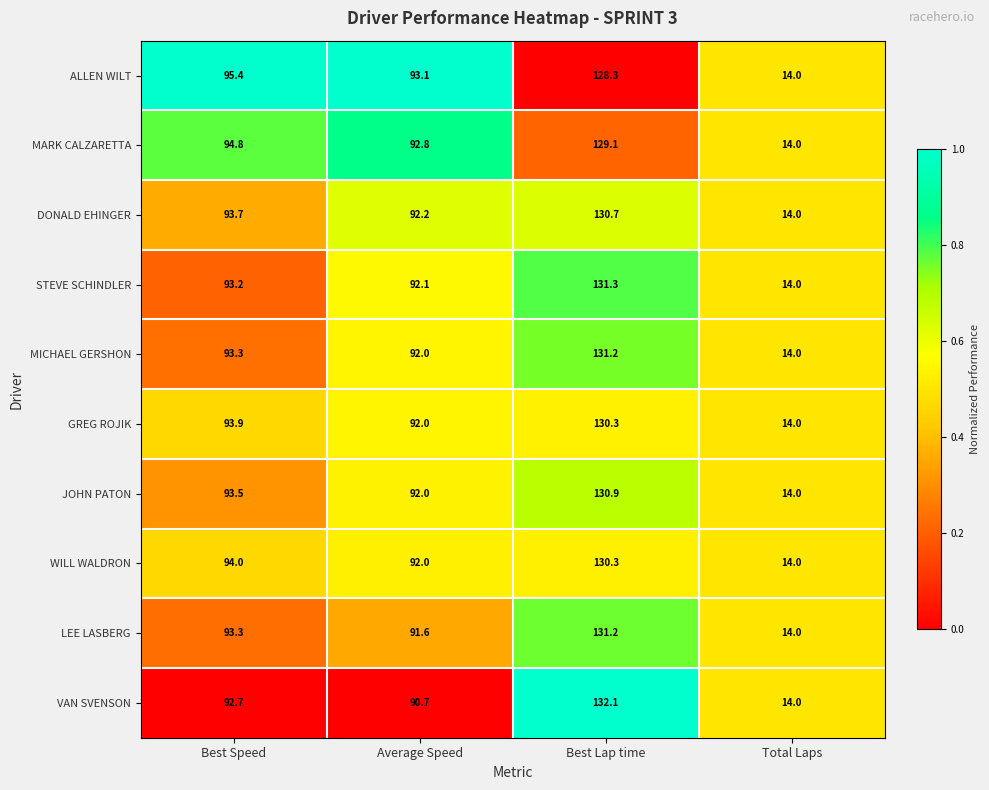

Between Average Speed and Best Lap time, which series saw the biggest shift?

VAN SVENSON